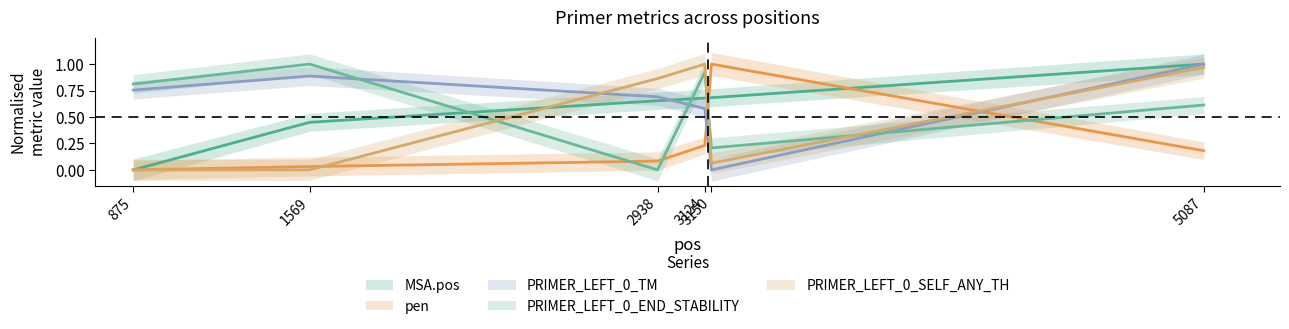

Which has a higher value, 2938 or 3124?

3124